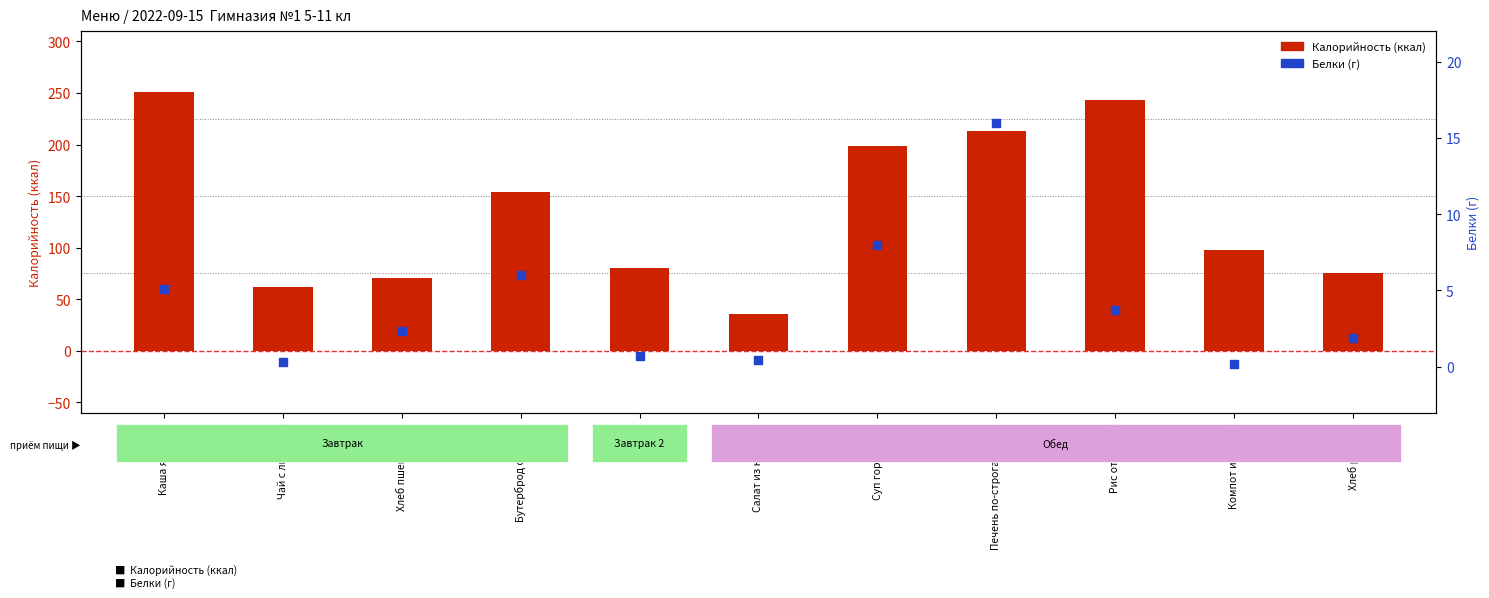

Which series has the largest total across all categories?

Калорийность